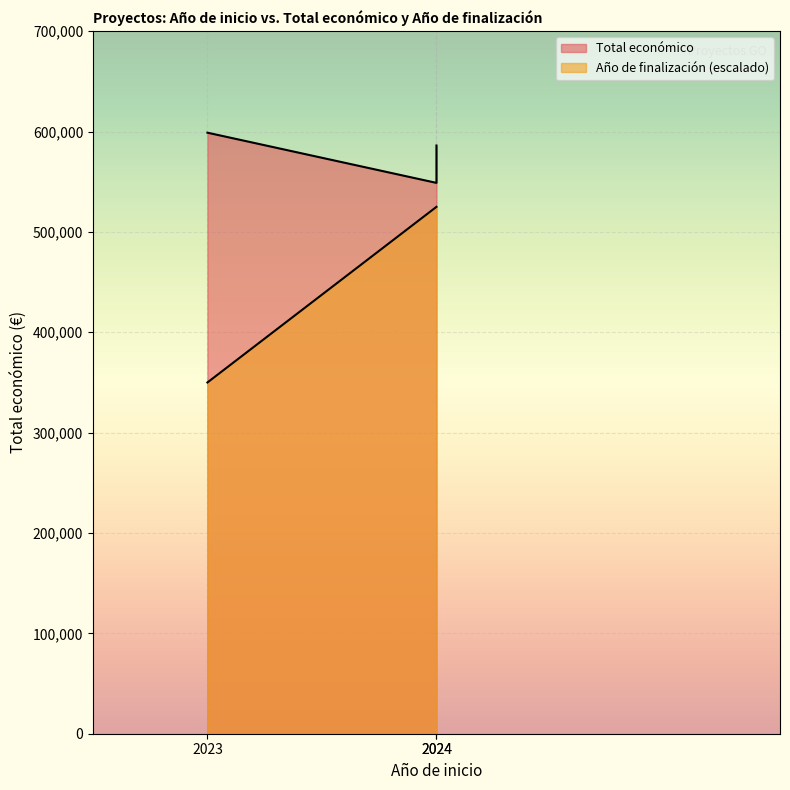

What is the difference between the Año de finalización values at 2024 and 2023?

175000